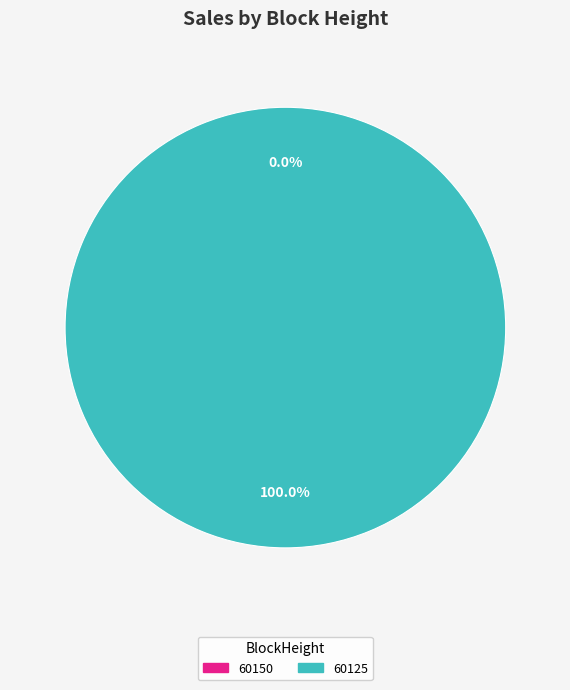

Which category has the smallest portion of the pie?

60150